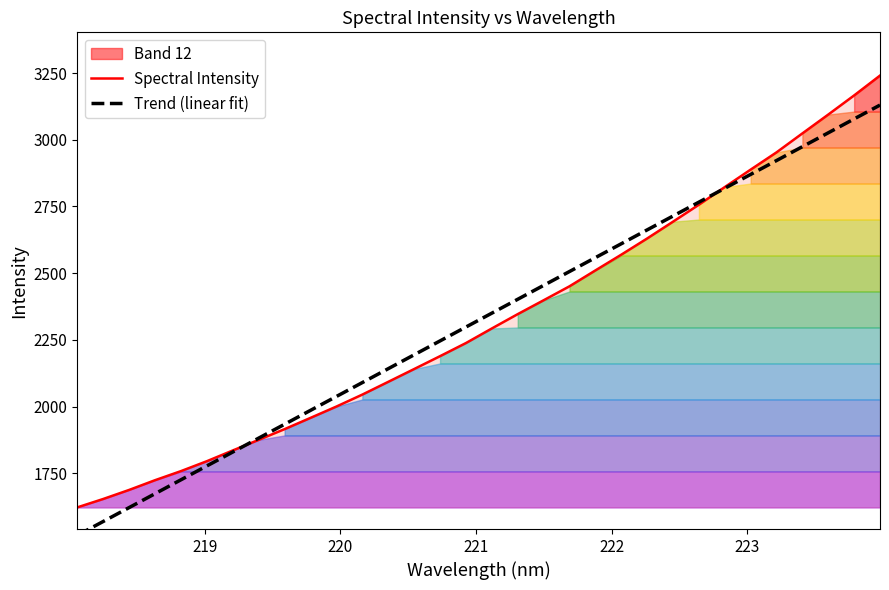

True or false: Trend (linear fit) has more than 0 interior local peaks.

False